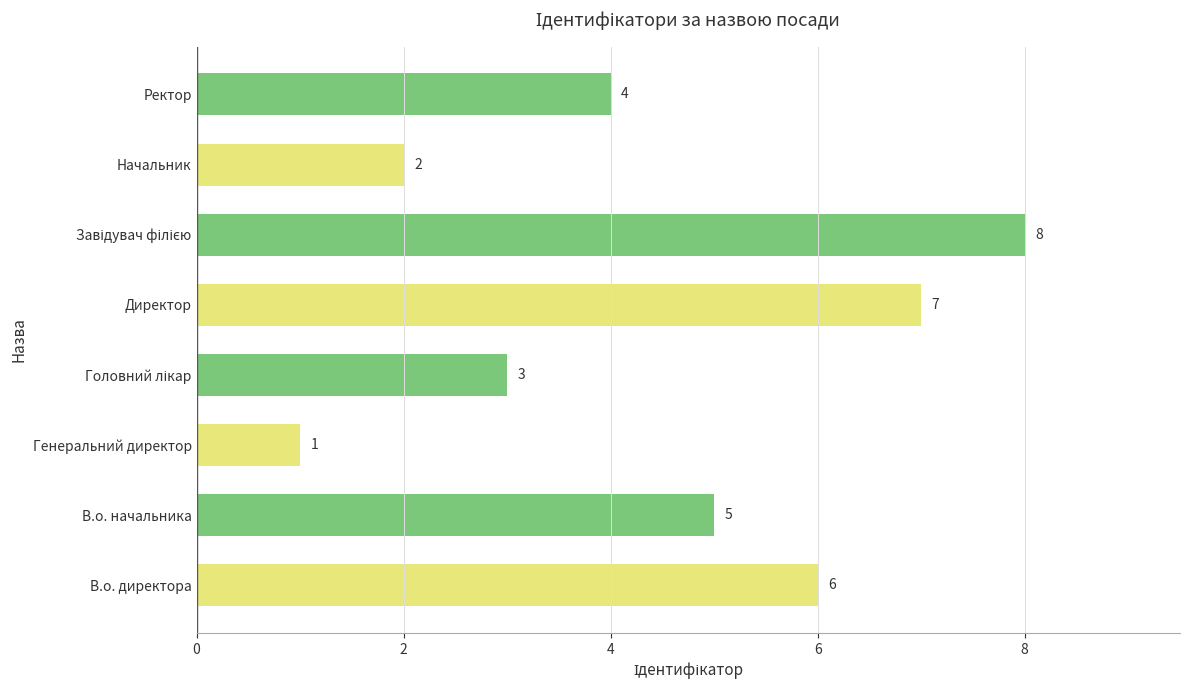

What is the change in value from В.о. директора to Генеральний директор?

-5